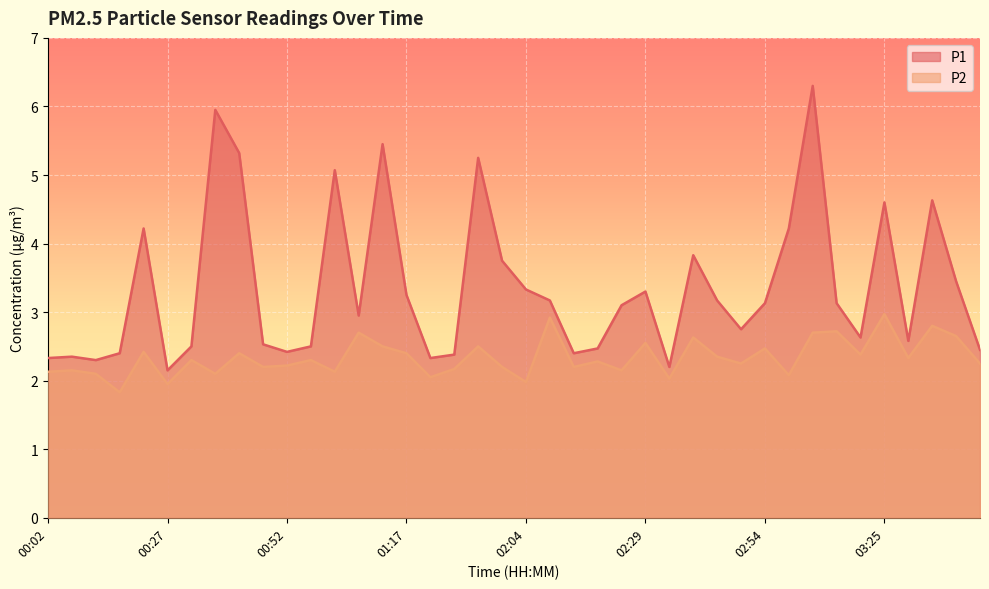

Between 00:42 and 01:02, which series saw the biggest shift?

P2